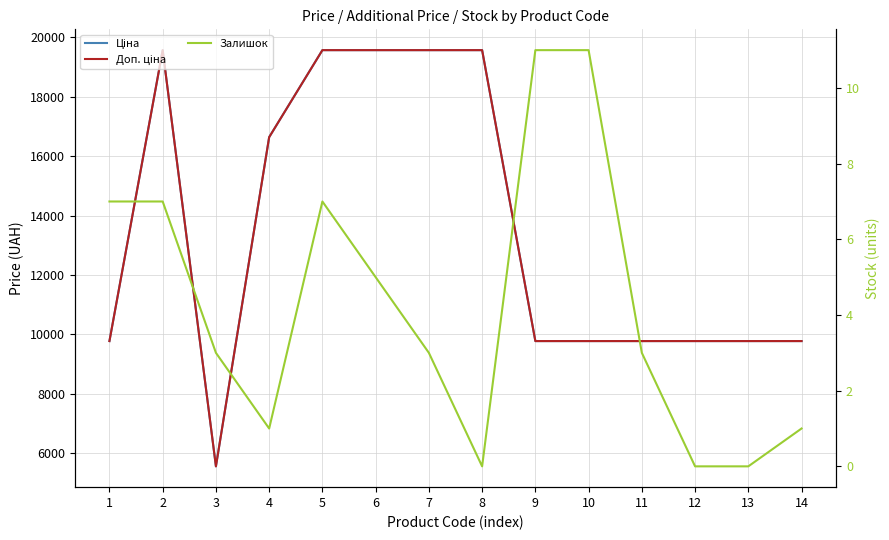

What value does the Ціна series have at 8?

19564.9